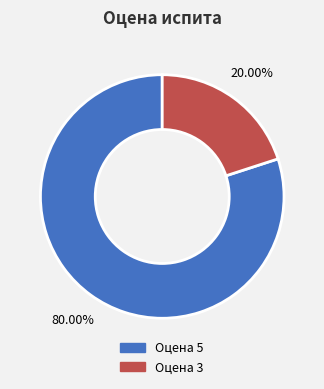

Which category has the smallest portion of the pie?

Оцена 3